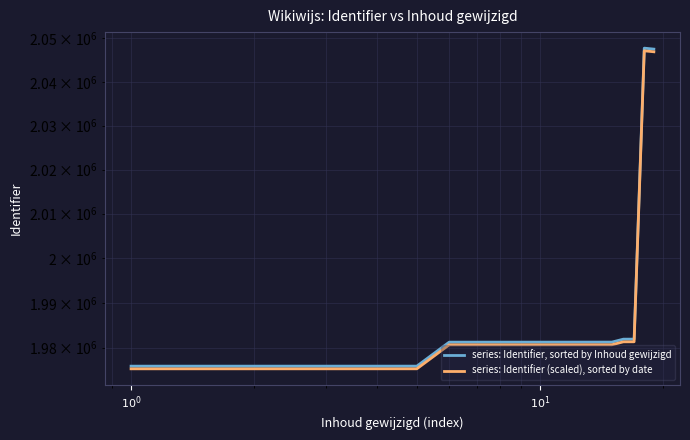

True or false: series: Identifier, sorted by Inhoud gewijzigd and series: Identifier (scaled), sorted by date intersect in this chart.

False